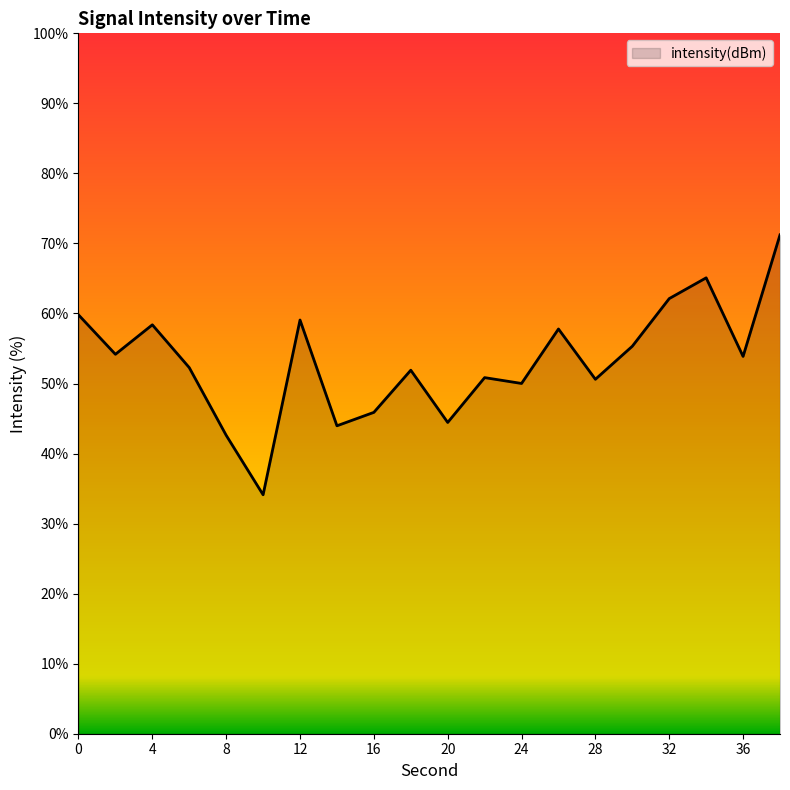

What is the maximum value shown in the chart?

71.2